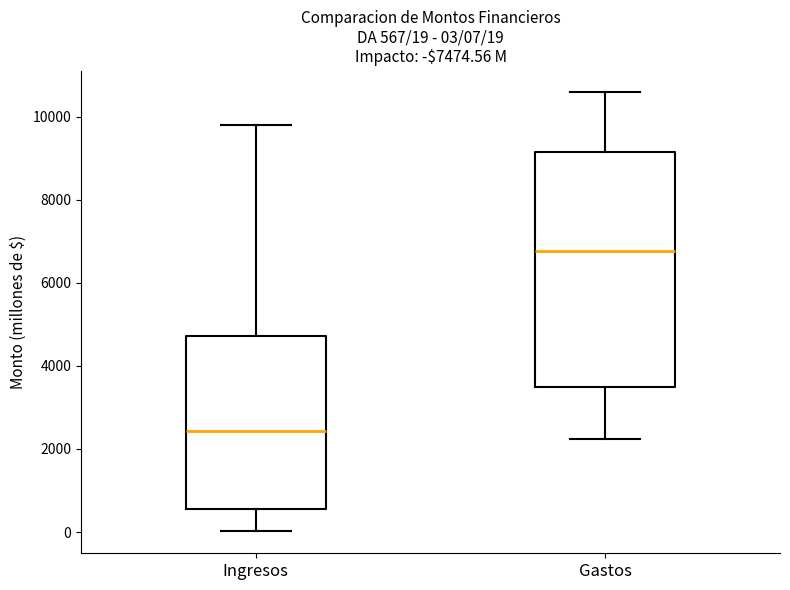

Which box has the highest median line?

Gastos